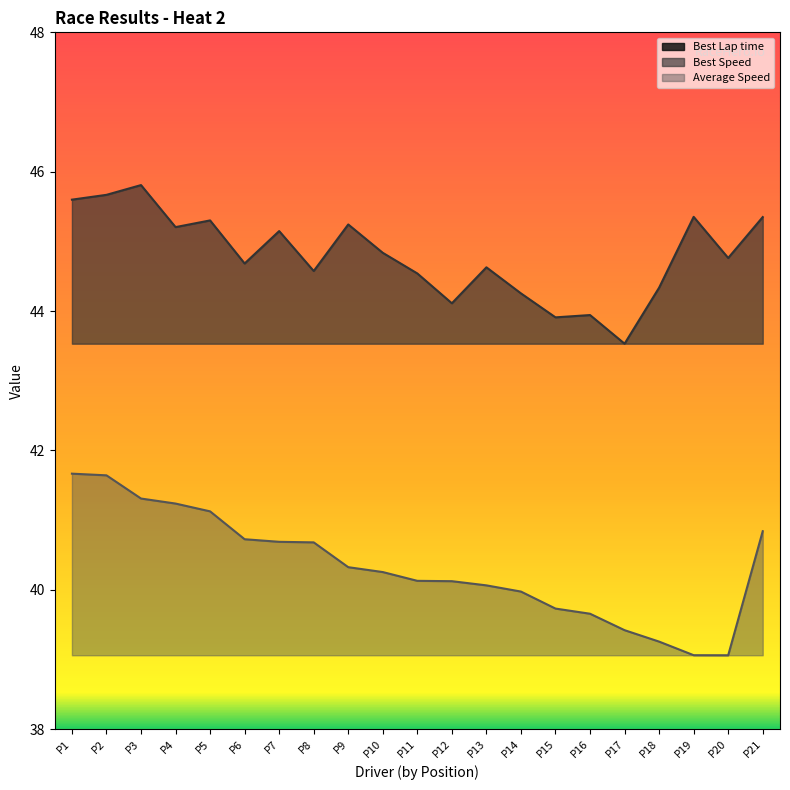

What is the difference between the Best Speed values at P19 and P4?

0.1